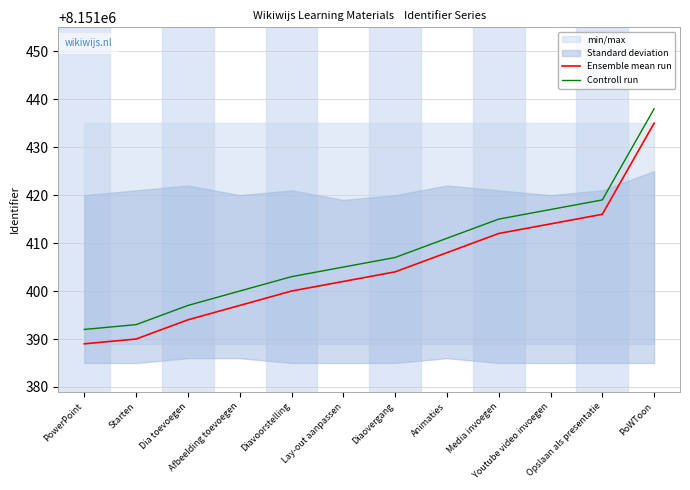

What is the average value of the Ensemble mean run series?

8151405